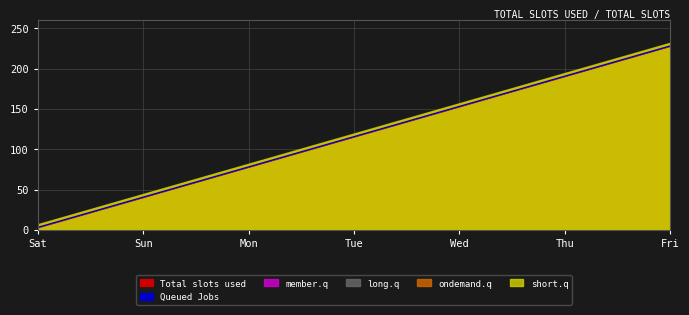

How many data points in member.q are less than 124?

8